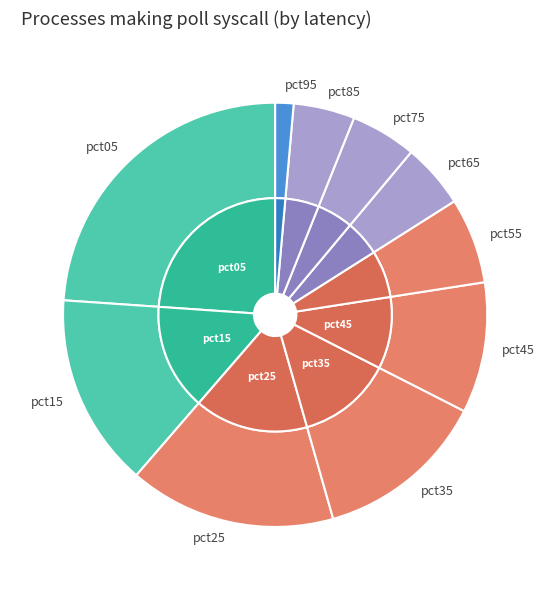

What is the change in value from pct15 to pct35?

-0.1